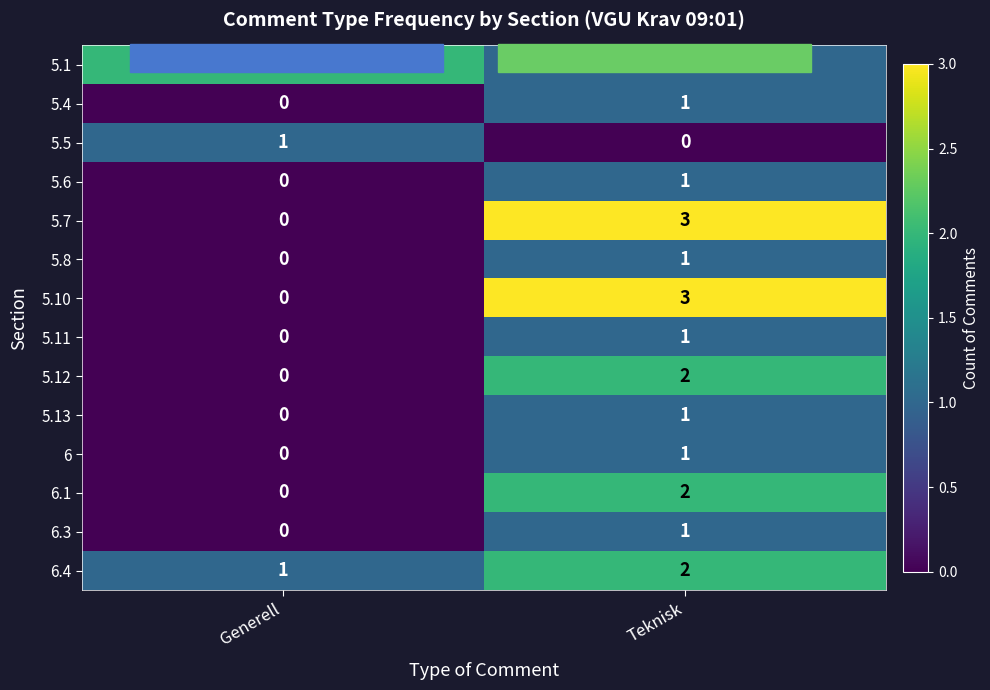

Is the value of 5.13 at Generell greater than the value of 6 at Teknisk?

No